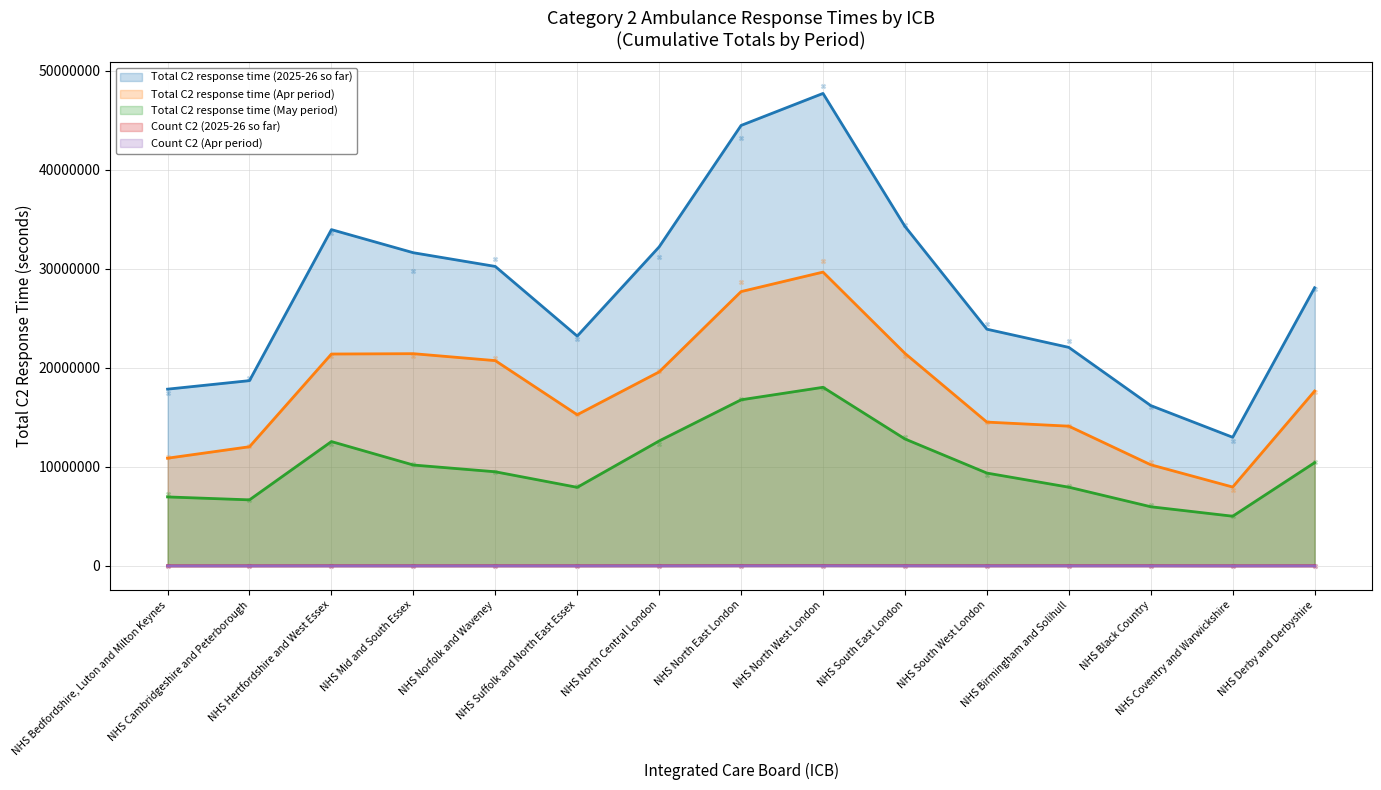

Which series has the widest spread of Y values?

Total C2 response time (2025-26 so far)